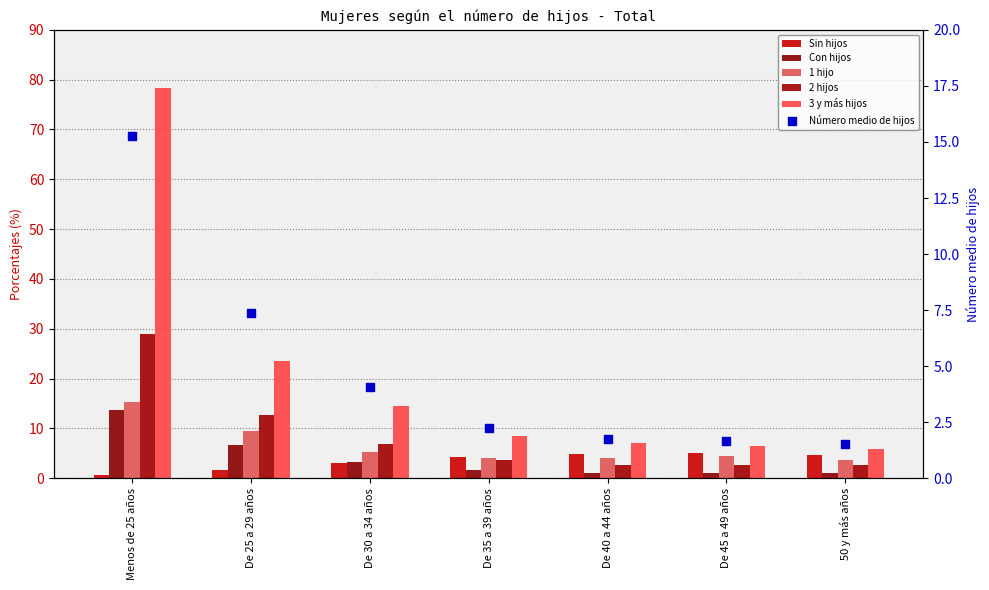

Which series contains the highest Y value?

3 y más hijos